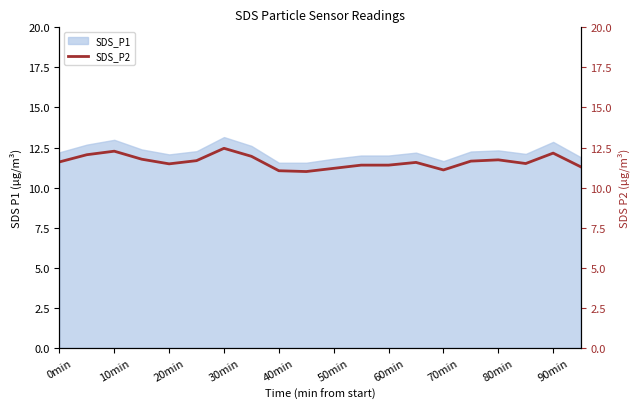

Is it true that SDS_P1 equals 6.8 at 30min?

False